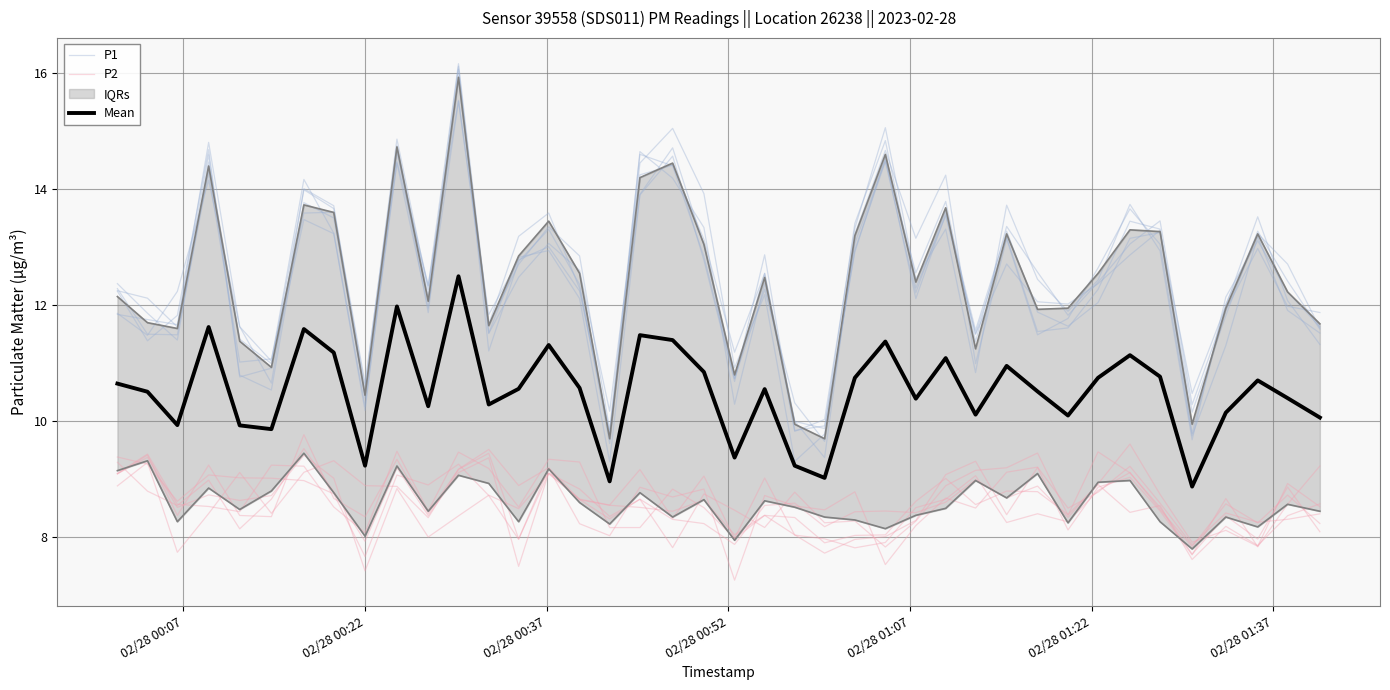

Is the value of Mean at 30 greater than the value of P1 at 21?

No